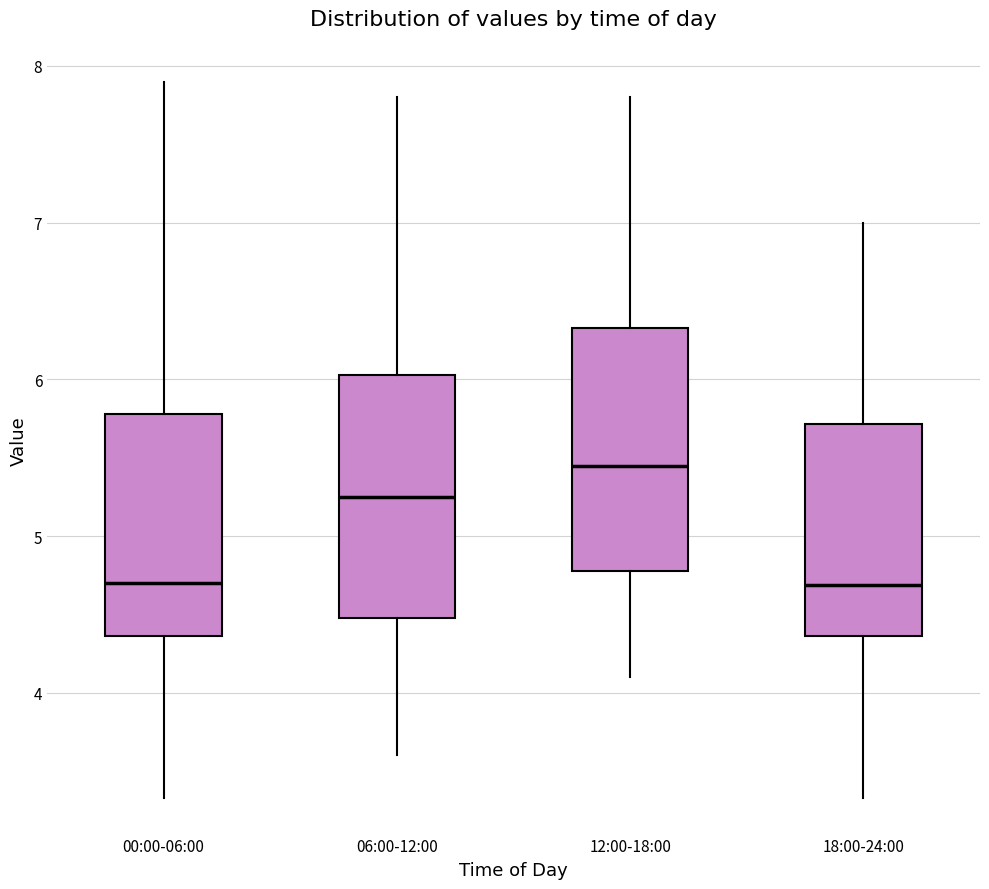

Reading left to right, read every box against the y-axis: the position of its median line, the range the box covers, and the ends of its whiskers. The values are not printed on the chart, so give them approximately, as read against the axis.

00:00-06:00: median 4.7, box 4.4 to 5.8, whiskers 3.3 to 7.9
06:00-12:00: median 5.3, box 4.5 to 6.0, whiskers 3.6 to 7.8
12:00-18:00: median 5.5, box 4.8 to 6.3, whiskers 4.1 to 7.8
18:00-24:00: median 4.7, box 4.4 to 5.7, whiskers 3.3 to 7.0